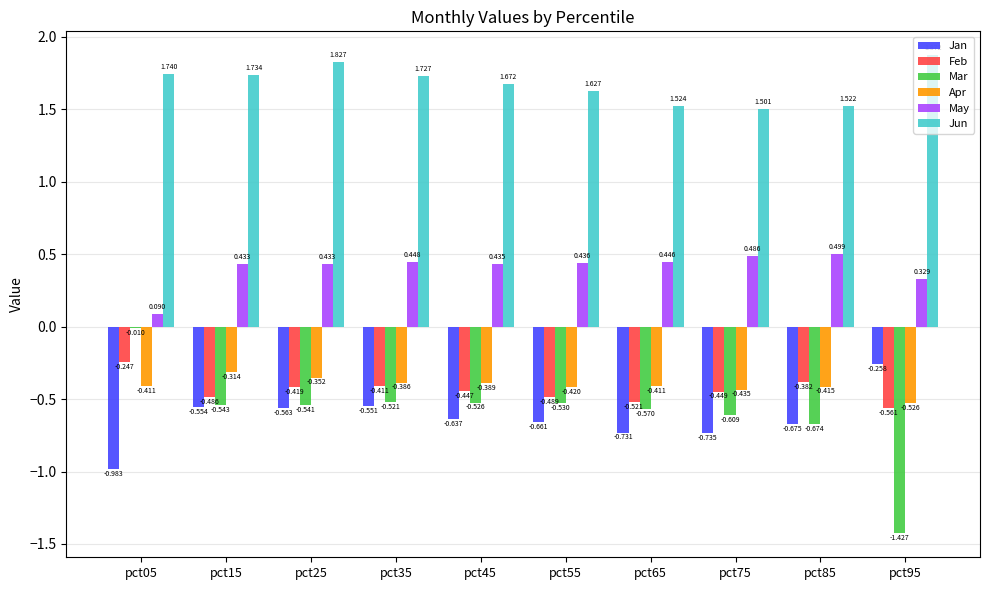

Which series has the largest total across all categories?

Jun